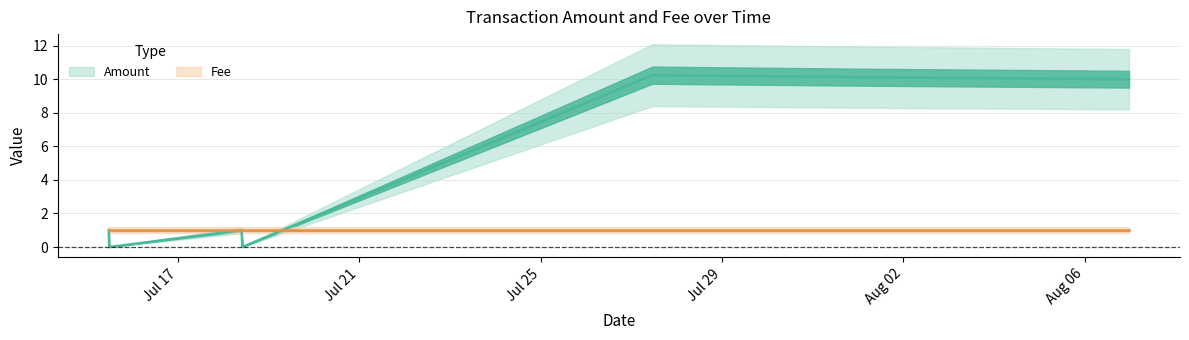

How many points are higher than both their immediate neighbors (excluding endpoints)?

2